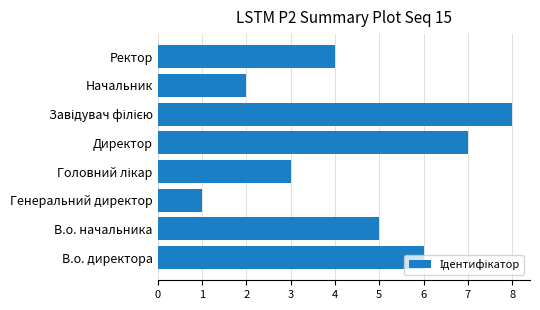

Which has a higher value, В.о. директора or Генеральний директор?

В.о. директора